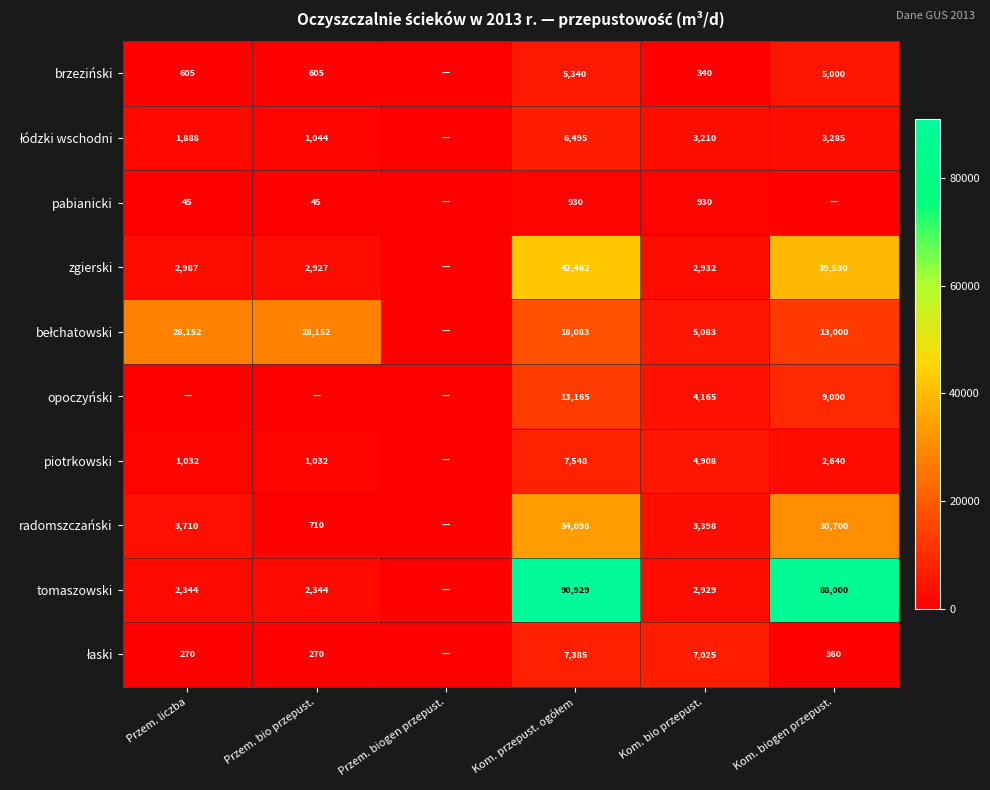

What is the total value across all series at Kom. bio przepust.?

34920